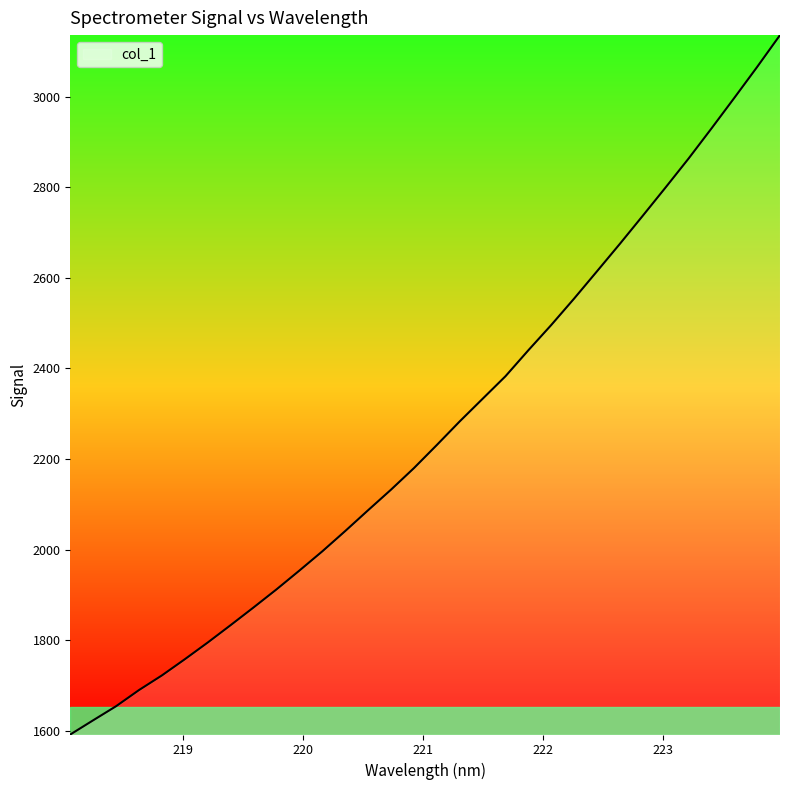

What is the difference between the maximum and minimum values?

1543.7